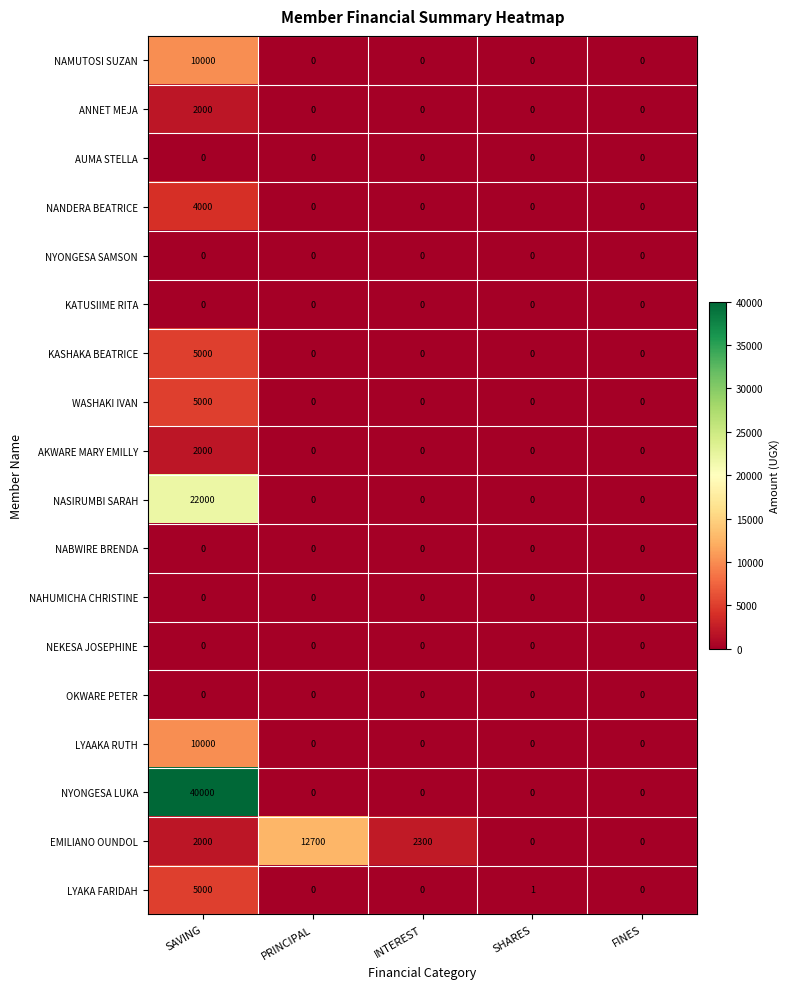

What is the total value across all series at SAVING?

107000